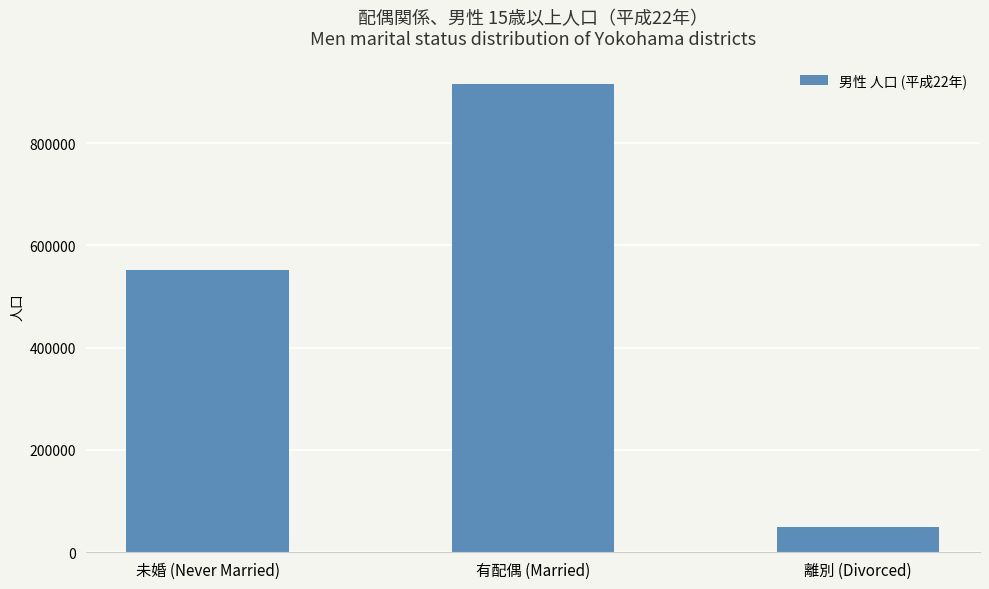

What is the approximate value at 離別 (Divorced), to the nearest 50?

50300